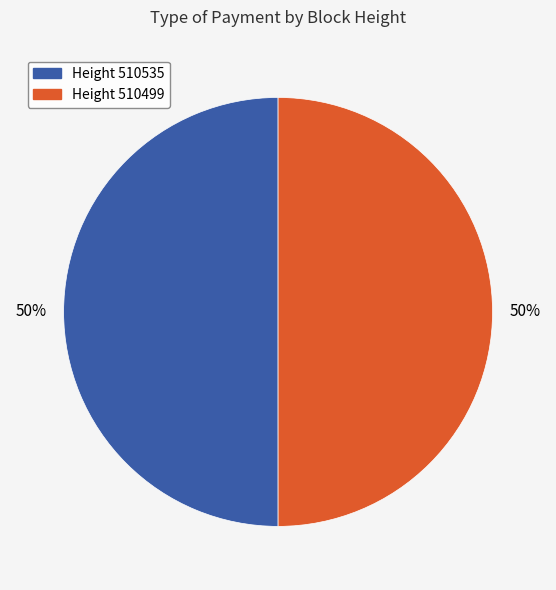

What is the ratio of the value at Height 510499 to the value at Height 510535?

1.0